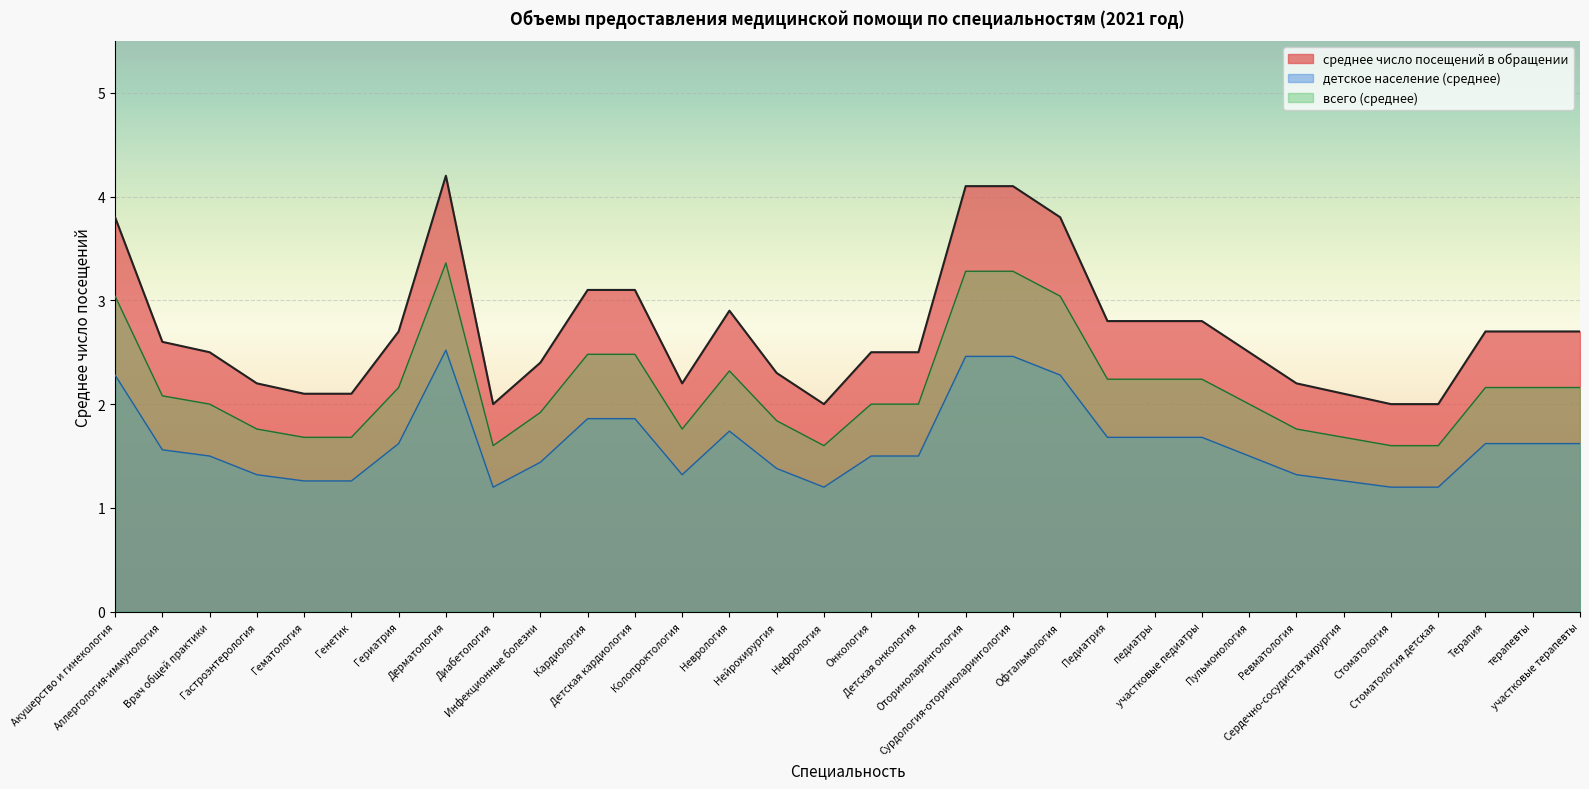

What is the greatest value displayed?

4.2